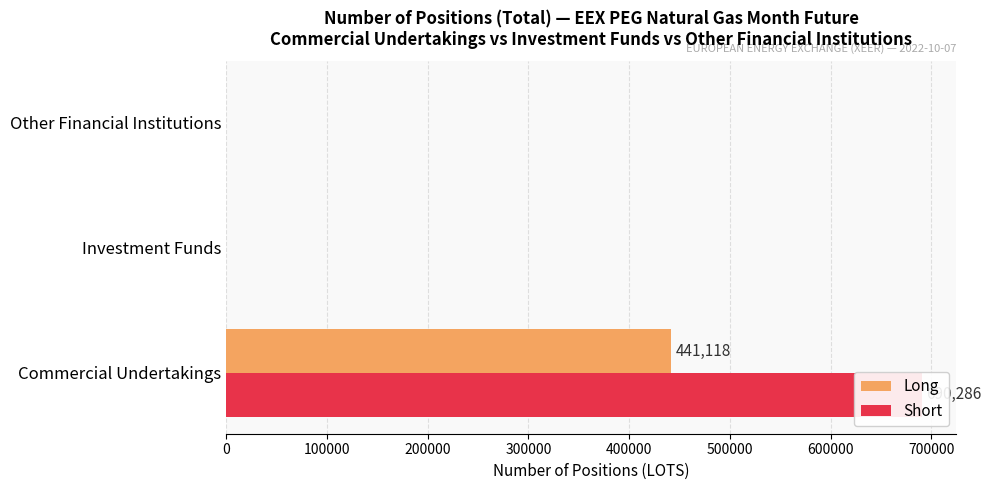

Rank the series at Investment Funds from highest to lowest value.

Long, Short